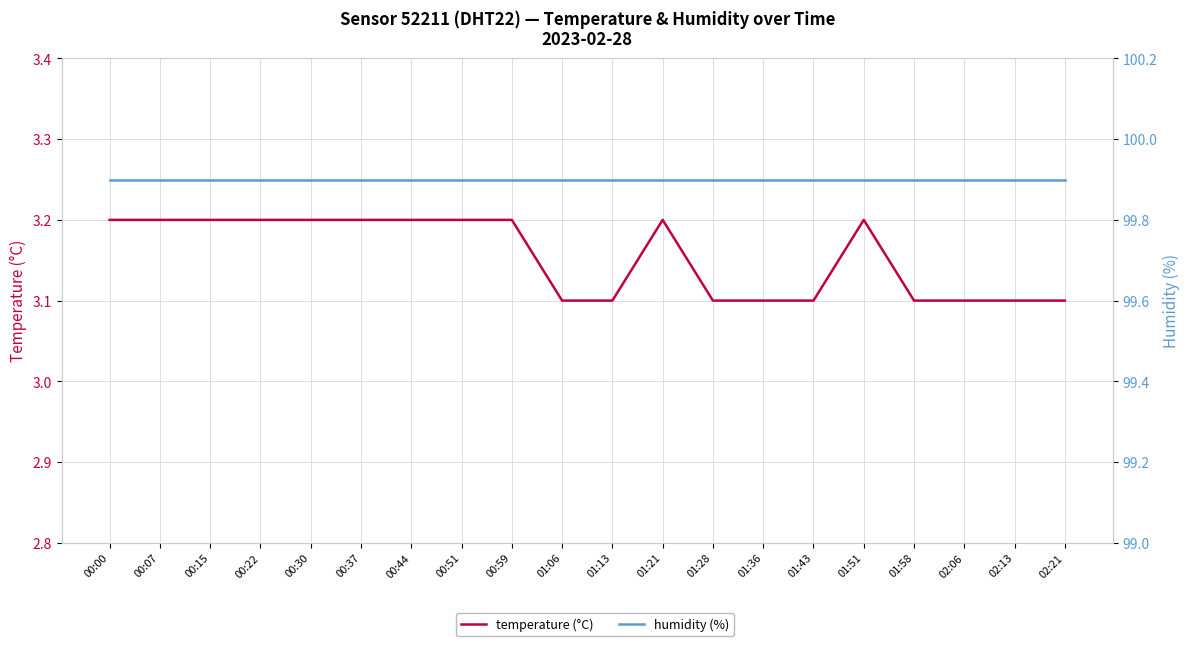

What is the sum of all temperature (°C) values?

63.1